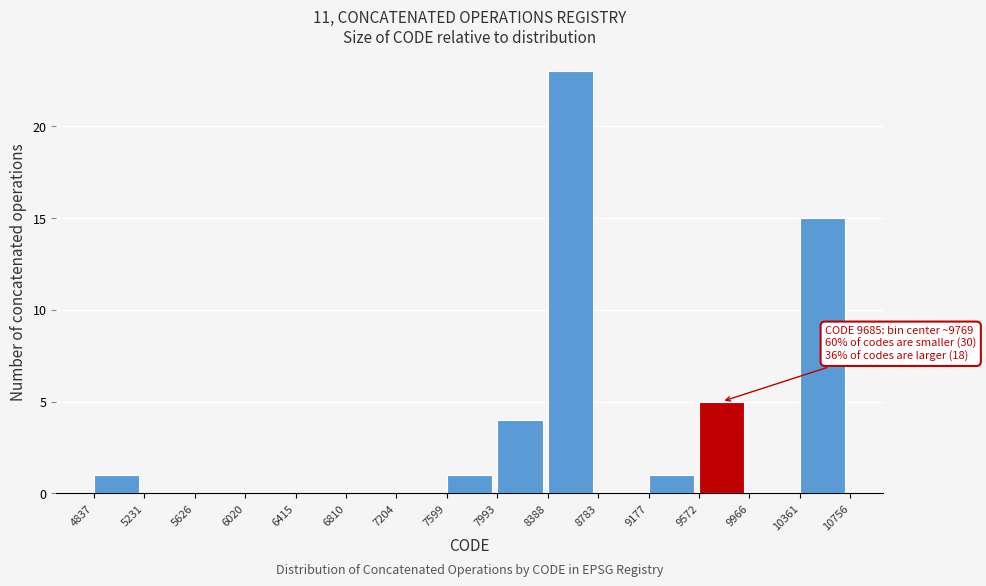

Which range on the x-axis has the tallest bar?

8388 to 8783